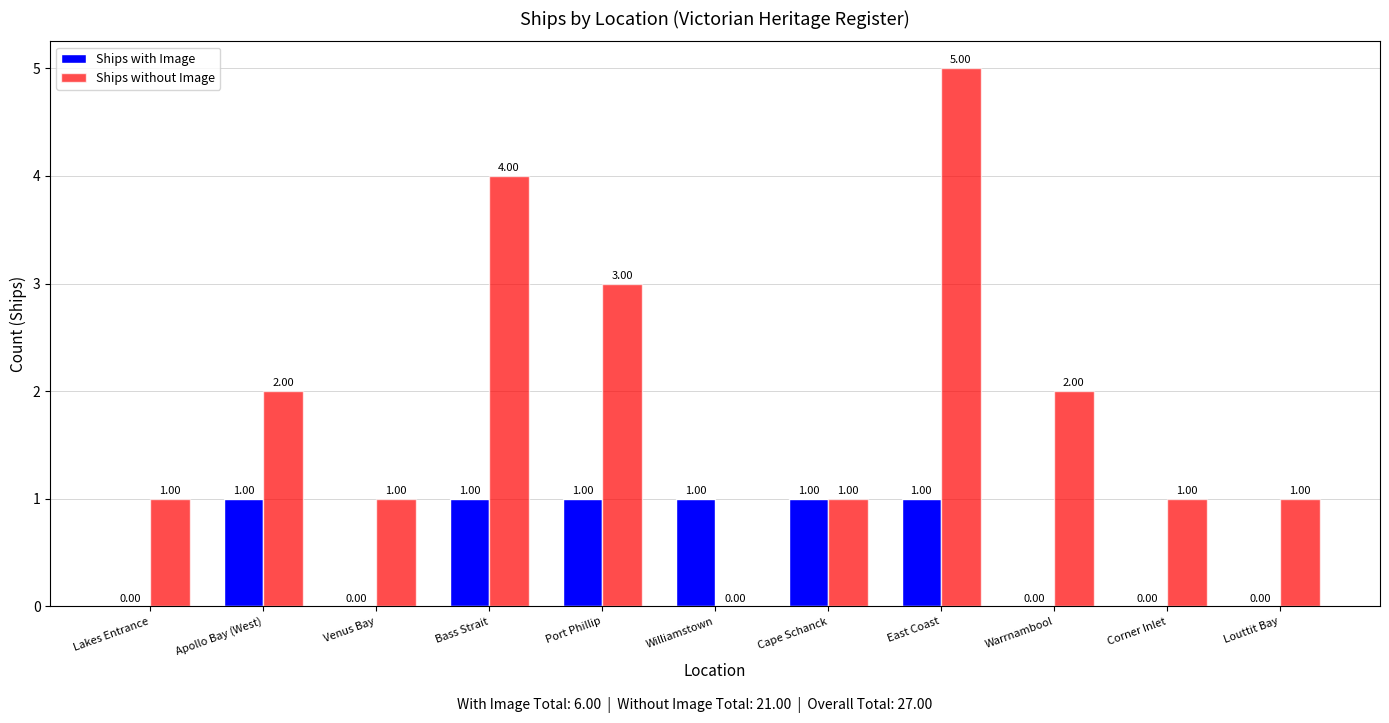

Which series has the largest total across all categories?

Ships without Image